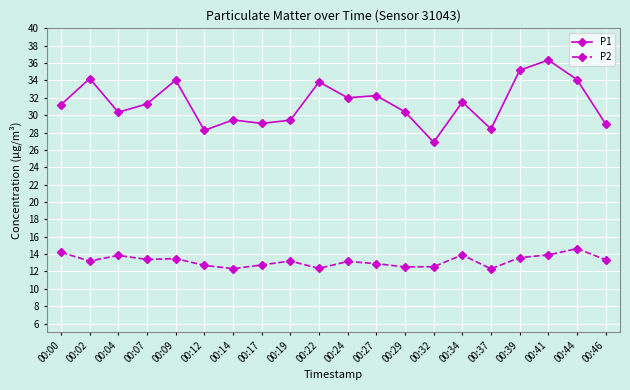

True or false: P2 and P1 cross at least once.

False